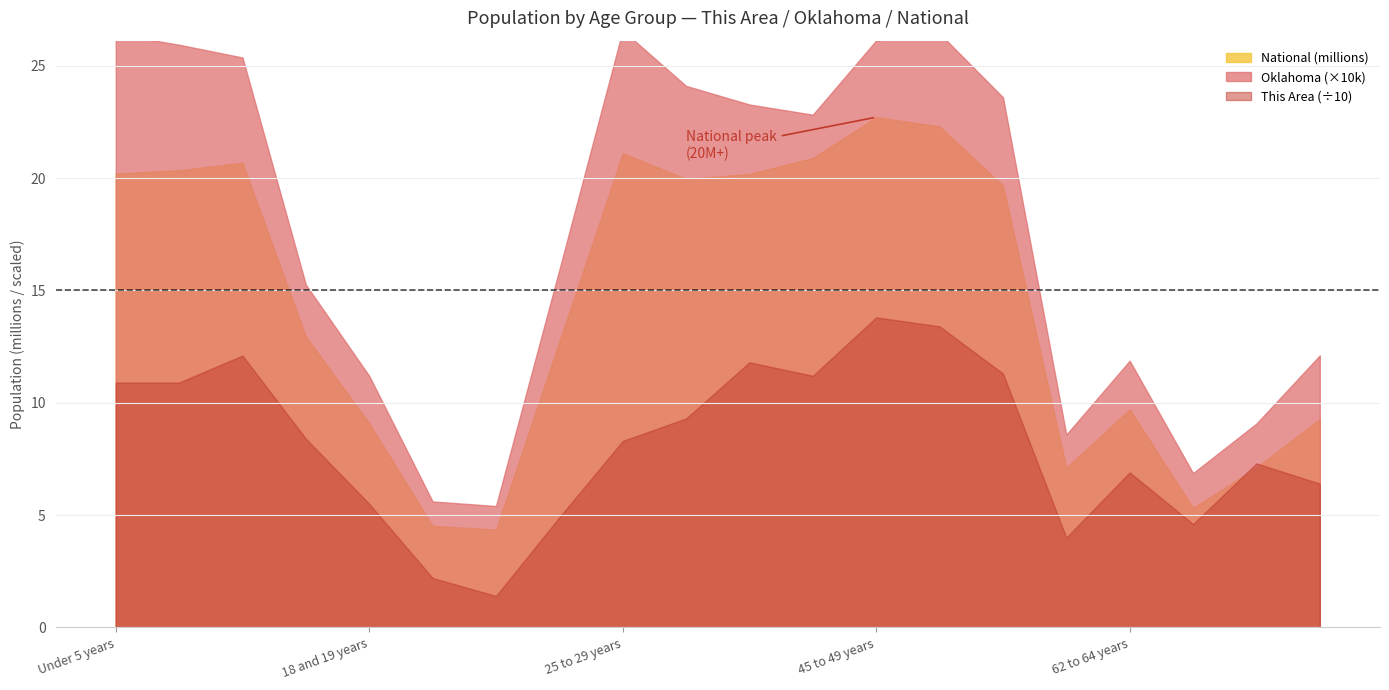

At which category does the chart reach its peak across all series?

45 to 49 years